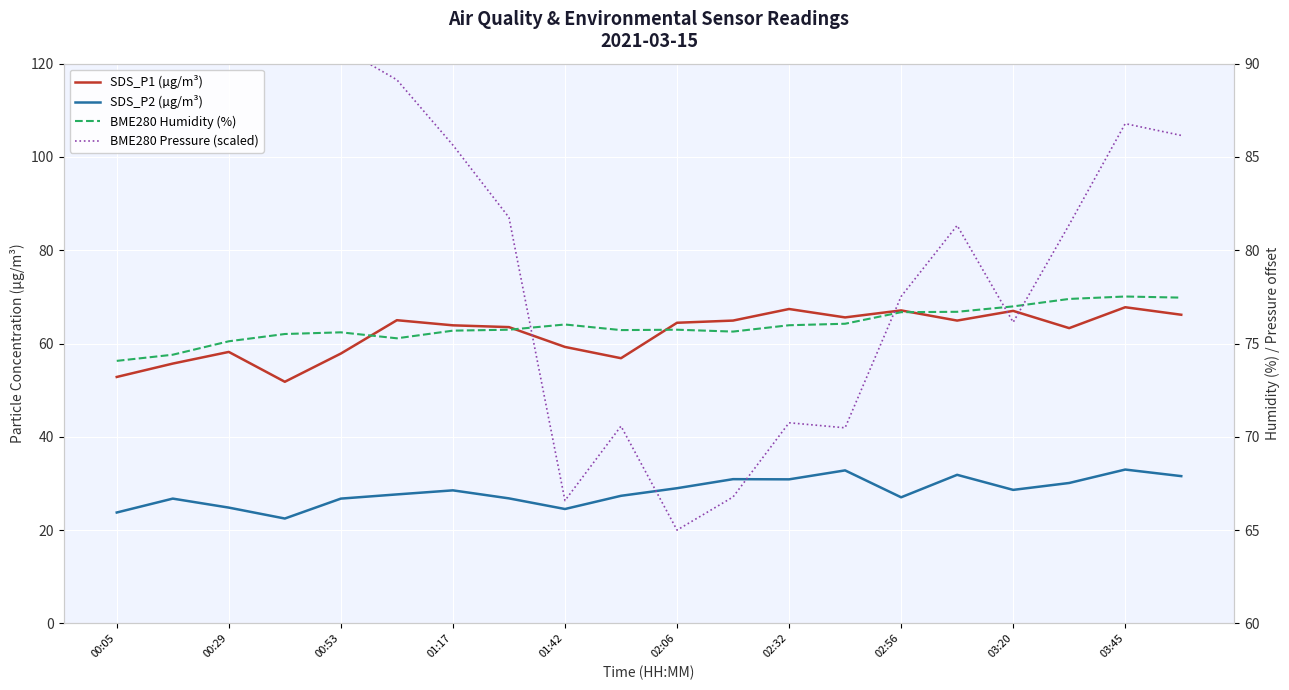

What is the total value across all series at 17?

252.2